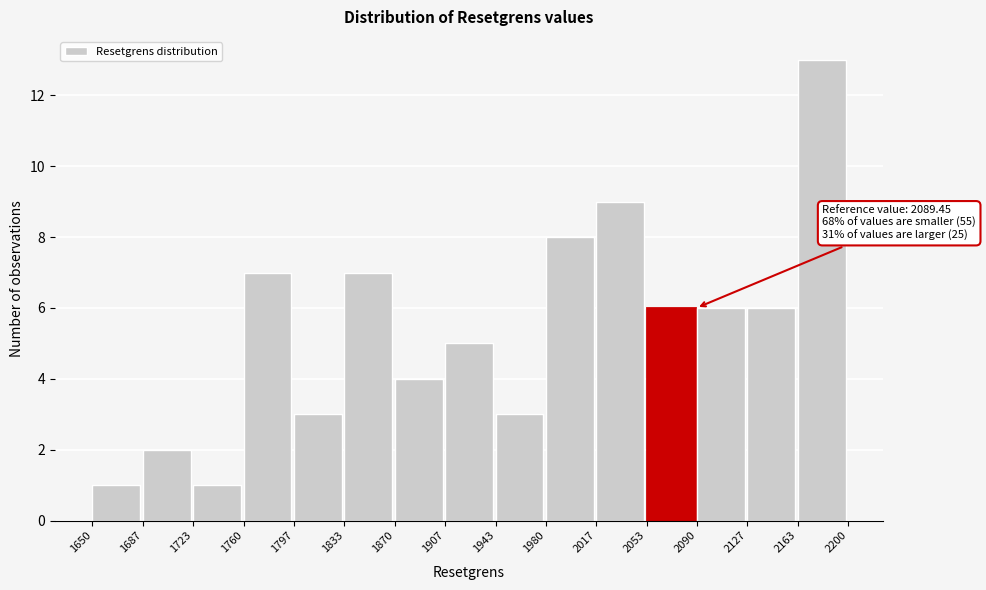

Which range on the x-axis has the tallest bar?

2163 to 2200